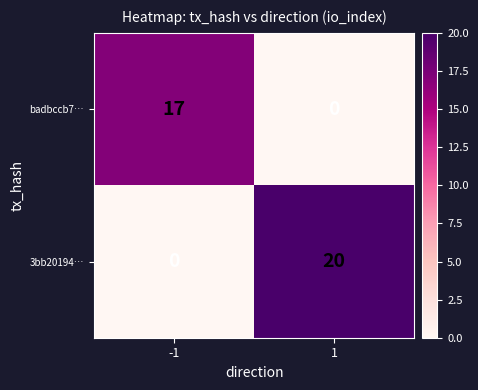

Which series has the largest total across all categories?

3bb20194…